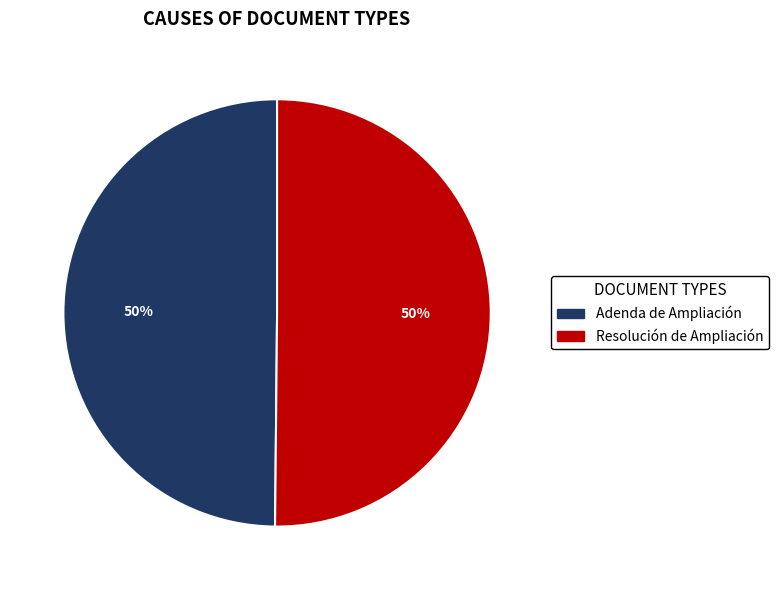

To the nearest percent, what portion does Adenda de Ampliación represent?

50%